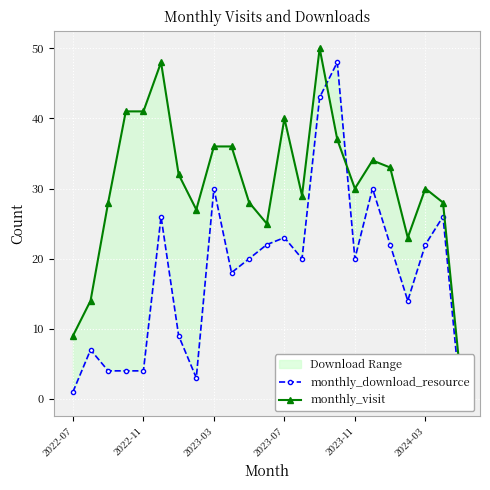

What is the sum of all monthly_visit values?

702